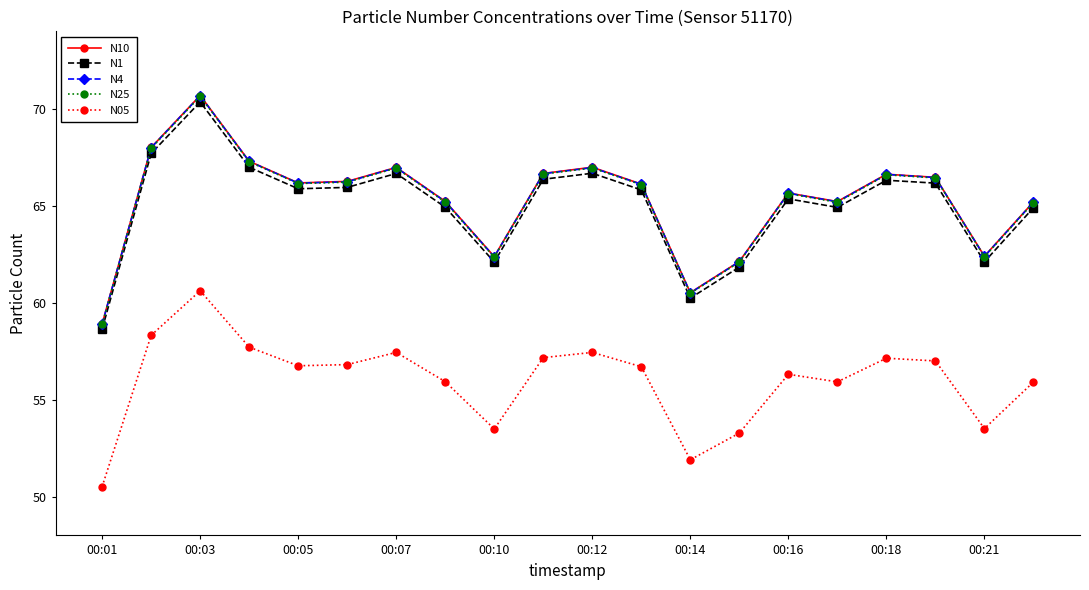

How many values in the N4 series exceed 66?

11